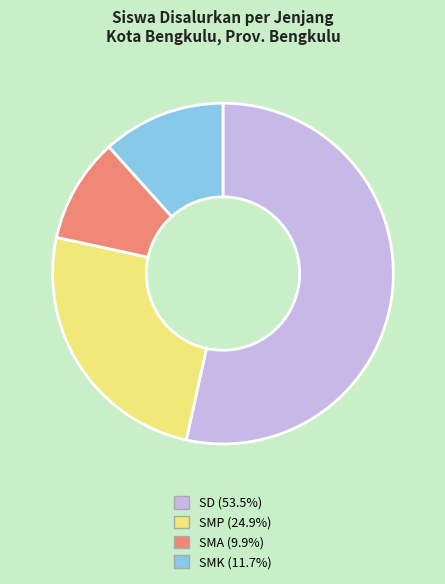

Is there any slice that represents more than half of the pie?

Yes